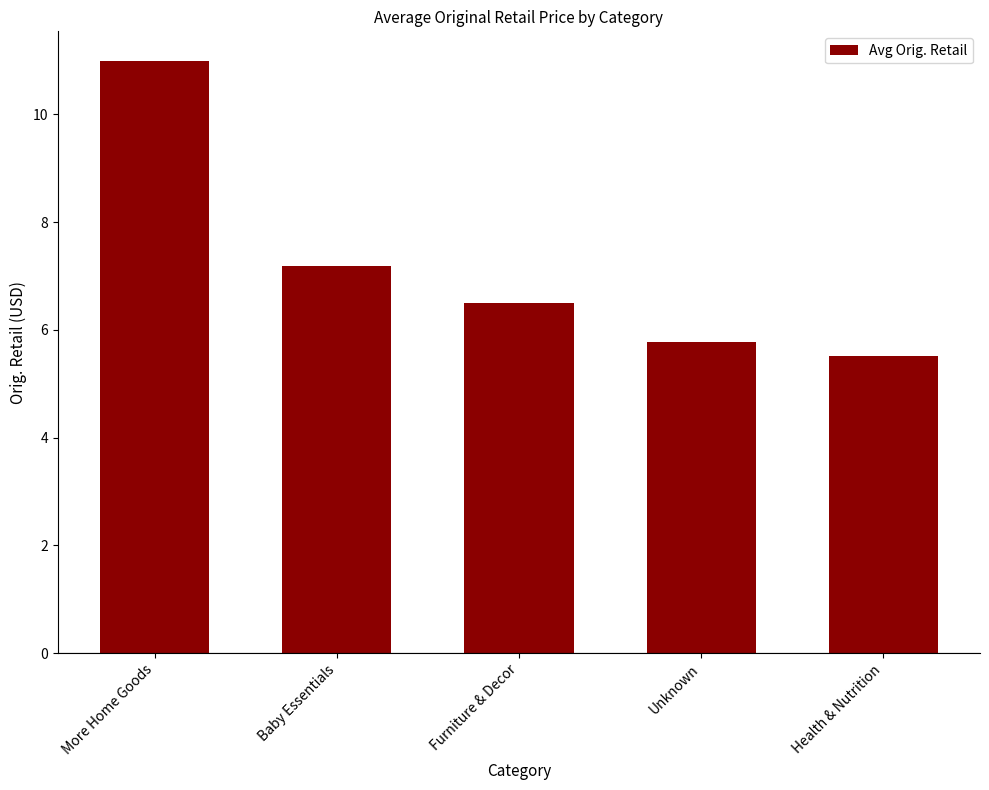

What is the sum of all values?

36.0